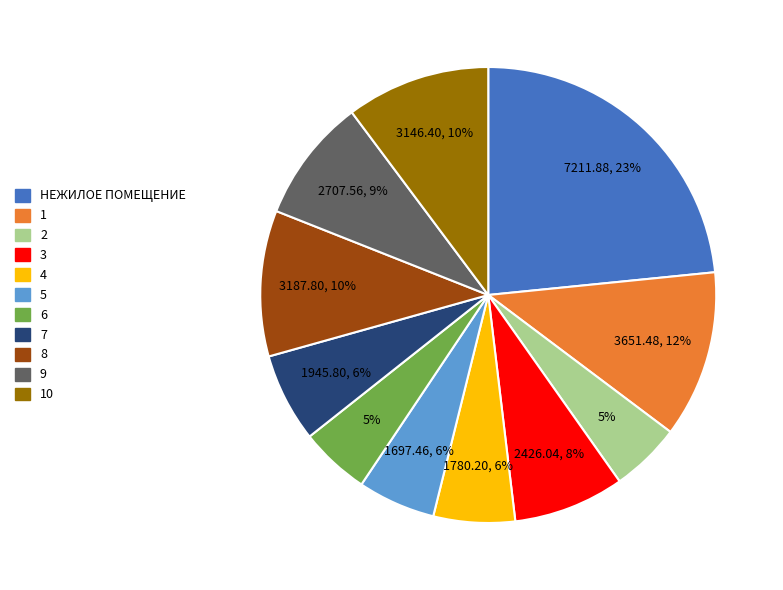

To the nearest percent, what is the difference between the largest and smallest slice percentages?

18%